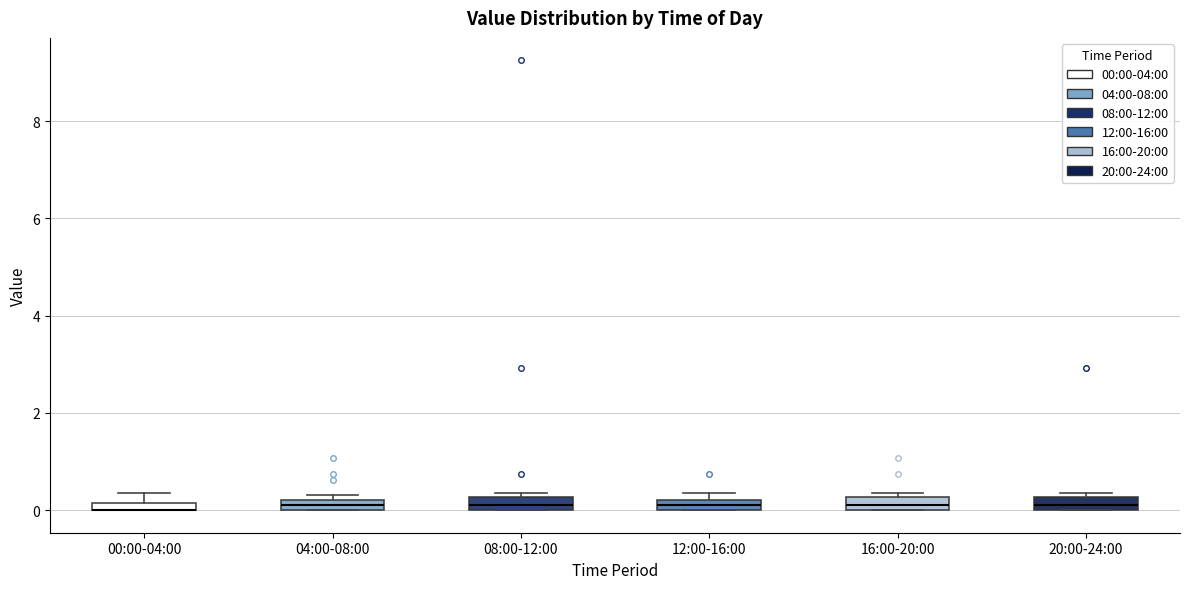

Where is the lower edge of the box for 16:00-20:00 on the y-axis? The values are not printed on the chart, so give them approximately, as read against the axis.

0.0